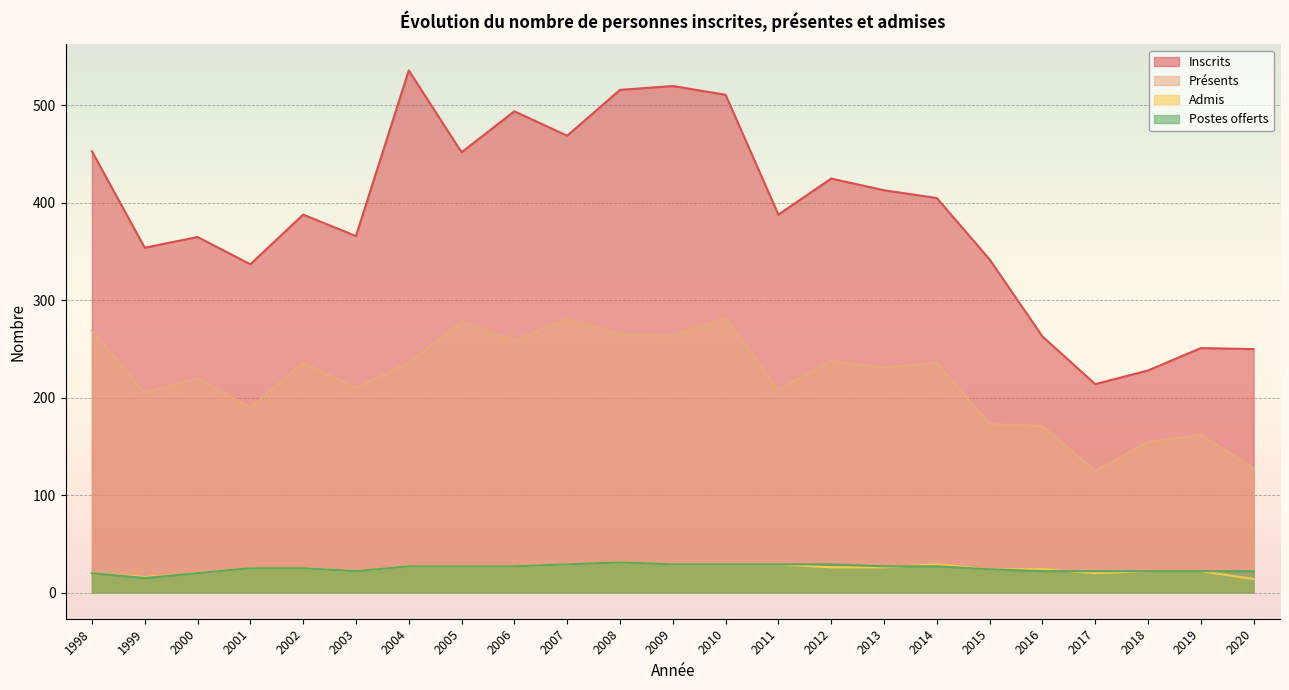

List the labels in order of Admis value, largest first.

2008, 2007, 2009, 2010, 2011, 2014, 2004, 2005, 2006, 2012, 2013, 2001, 2002, 2015, 2016, 2003, 2018, 2019, 1998, 2000, 2017, 1999, 2020